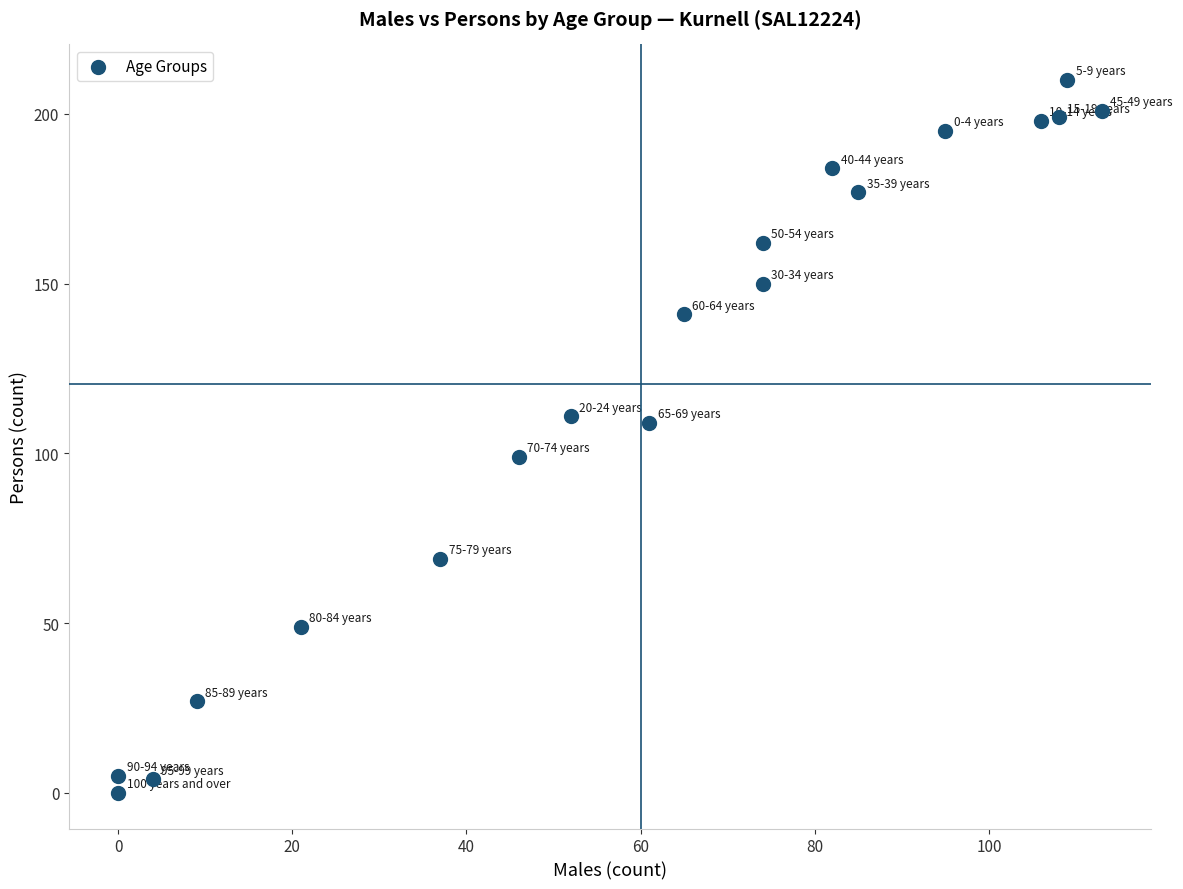

What is the range of X values (max minus min)?

113